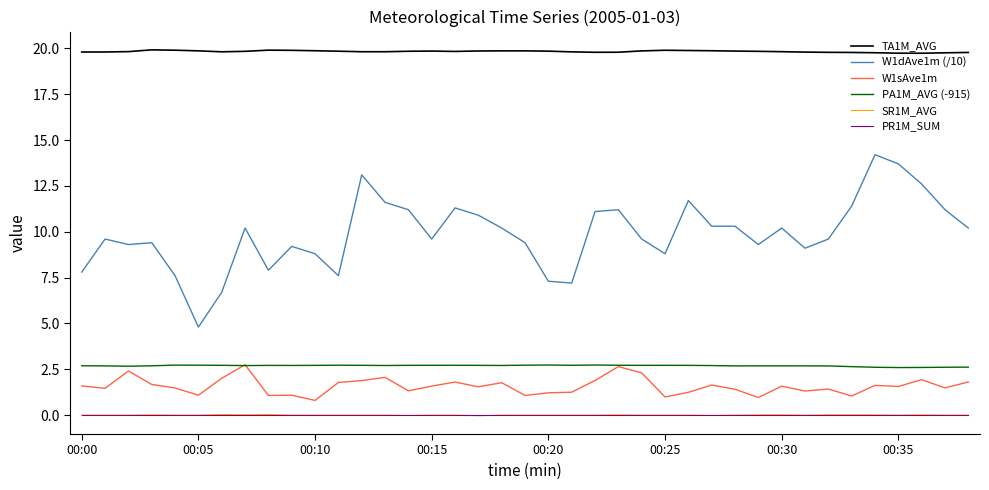

What is the difference between the maximum and minimum values in the W1sAve1m series?

1.9